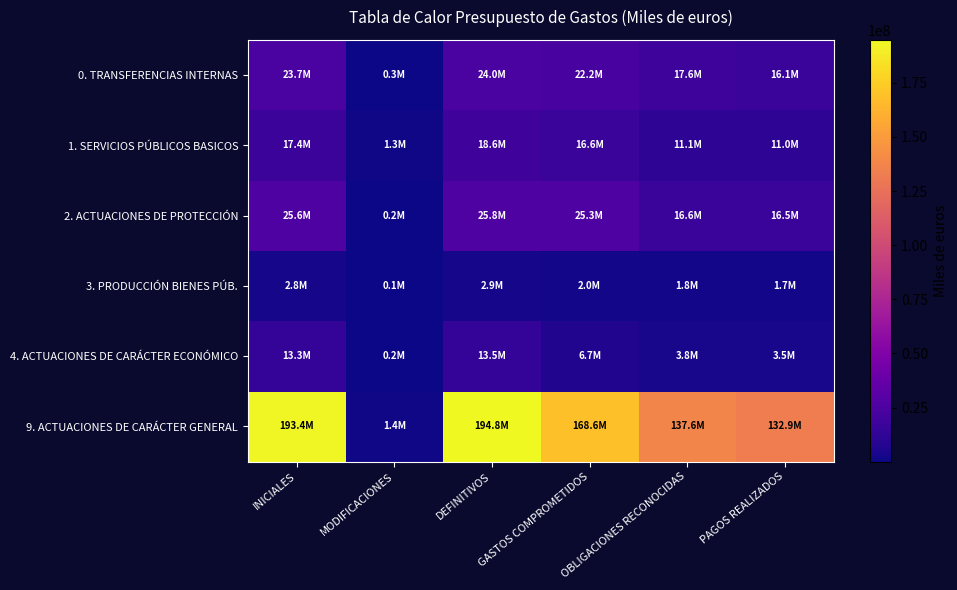

Reading right to left, list all the values displayed in this chart.

0. TRANSFERENCIAS INTERNAS: PAGOS REALIZADOS=16082658	OBLIGACIONES RECONOCIDAS=17621522	GASTOS COMPROMETIDOS=22243480	DEFINITIVOS=24025487	MODIFICACIONES=305123	INICIALES=23720363
1. SERVICIOS PÚBLICOS BASICOS: PAGOS REALIZADOS=11026766	OBLIGACIONES RECONOCIDAS=11141819	GASTOS COMPROMETIDOS=16602625	DEFINITIVOS=18631031	MODIFICACIONES=1276892	INICIALES=17354152
2. ACTUACIONES DE PROTECCIÓN: PAGOS REALIZADOS=16501975	OBLIGACIONES RECONOCIDAS=16553328	GASTOS COMPROMETIDOS=25275074	DEFINITIVOS=25842680	MODIFICACIONES=248244	INICIALES=25594435
3. PRODUCCIÓN BIENES PÚB.: PAGOS REALIZADOS=1721376	OBLIGACIONES RECONOCIDAS=1752378	GASTOS COMPROMETIDOS=2004739	DEFINITIVOS=2913957	MODIFICACIONES=98797	INICIALES=2815165
4. ACTUACIONES DE CARÁCTER ECONÓMICO: PAGOS REALIZADOS=3547952	OBLIGACIONES RECONOCIDAS=3831640	GASTOS COMPROMETIDOS=6695147	DEFINITIVOS=13526129	MODIFICACIONES=243707	INICIALES=13282422
9. ACTUACIONES DE CARÁCTER GENERAL: PAGOS REALIZADOS=132949951	OBLIGACIONES RECONOCIDAS=137561986	GASTOS COMPROMETIDOS=168609232	DEFINITIVOS=194819143	MODIFICACIONES=1433383	INICIALES=193385760